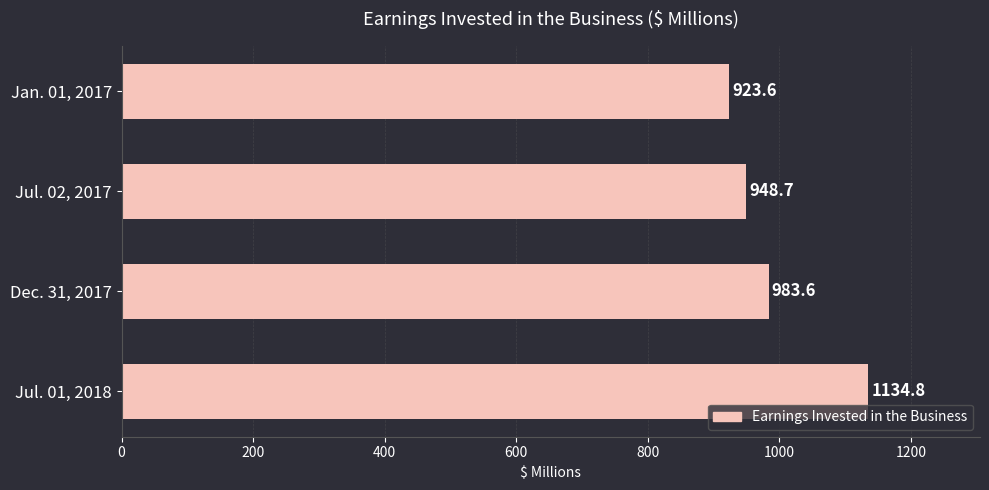

What is the sum of all values?

3990.7